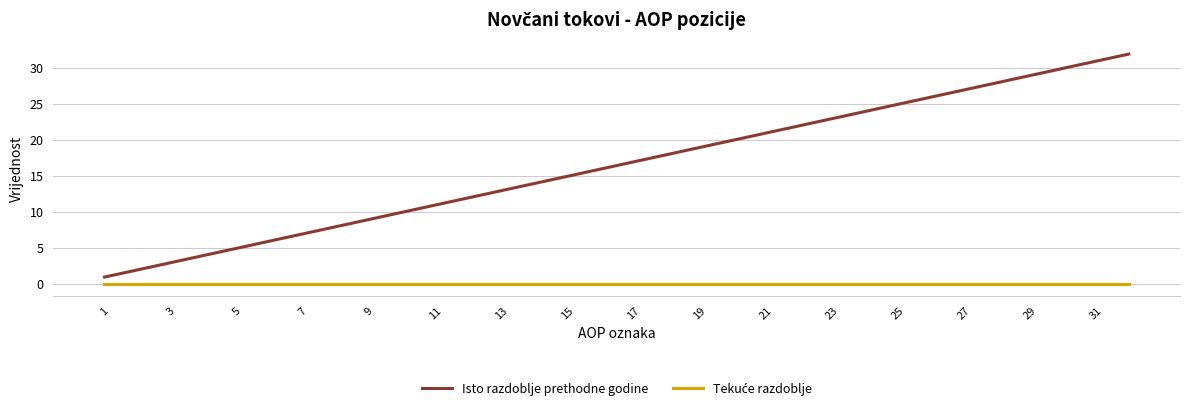

Which series has the largest range (max minus min)?

Isto razdoblje prethodne godine